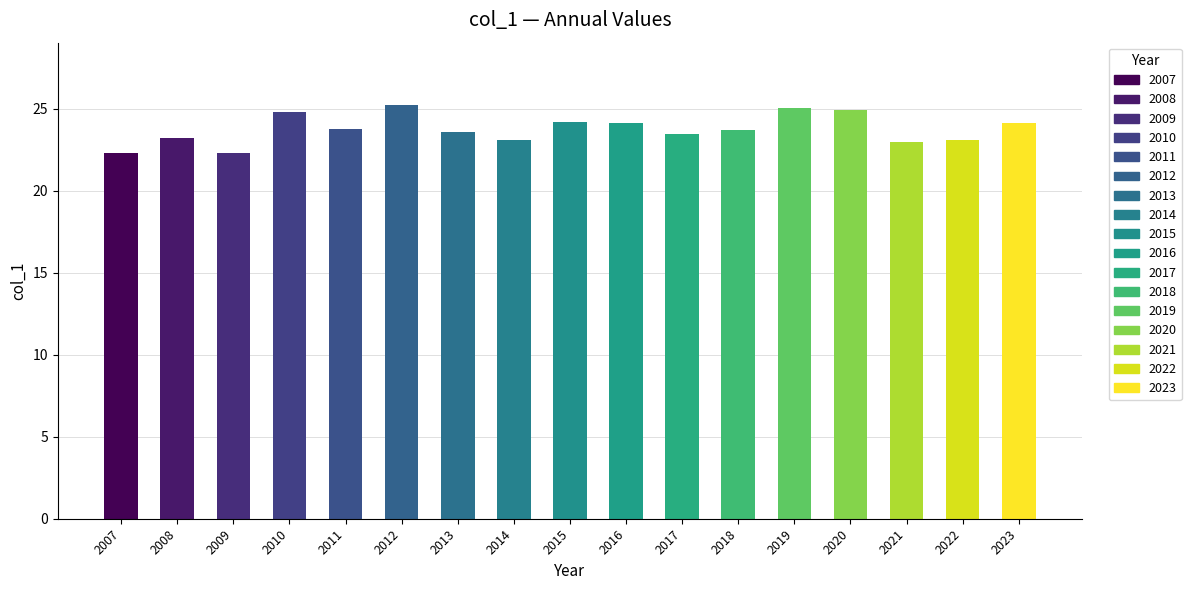

What is the change in value from 2008 to 2014?

-0.1